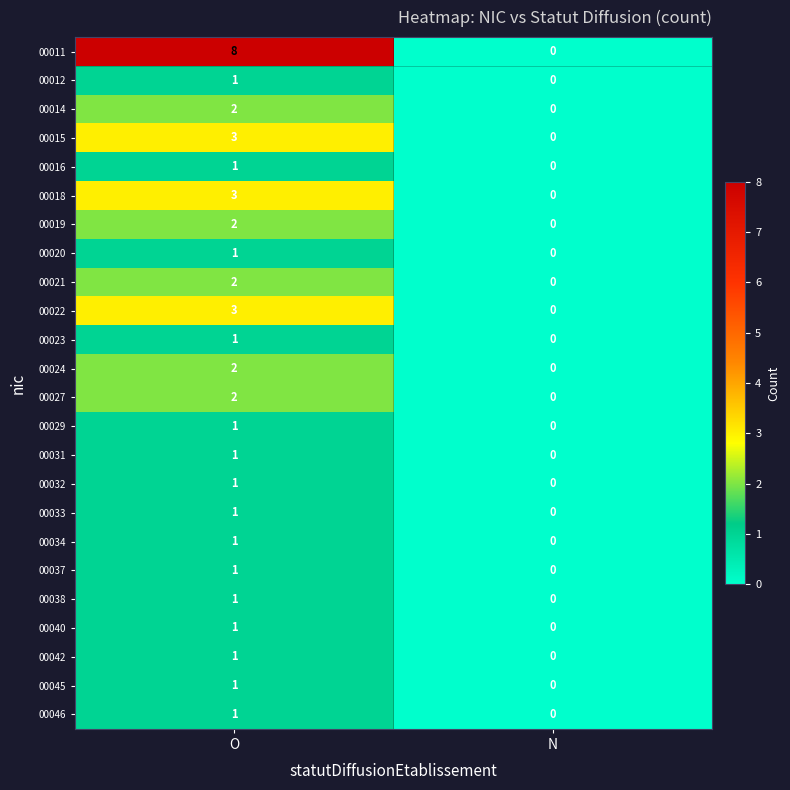

How many data points in 00023 are less than 1?

1